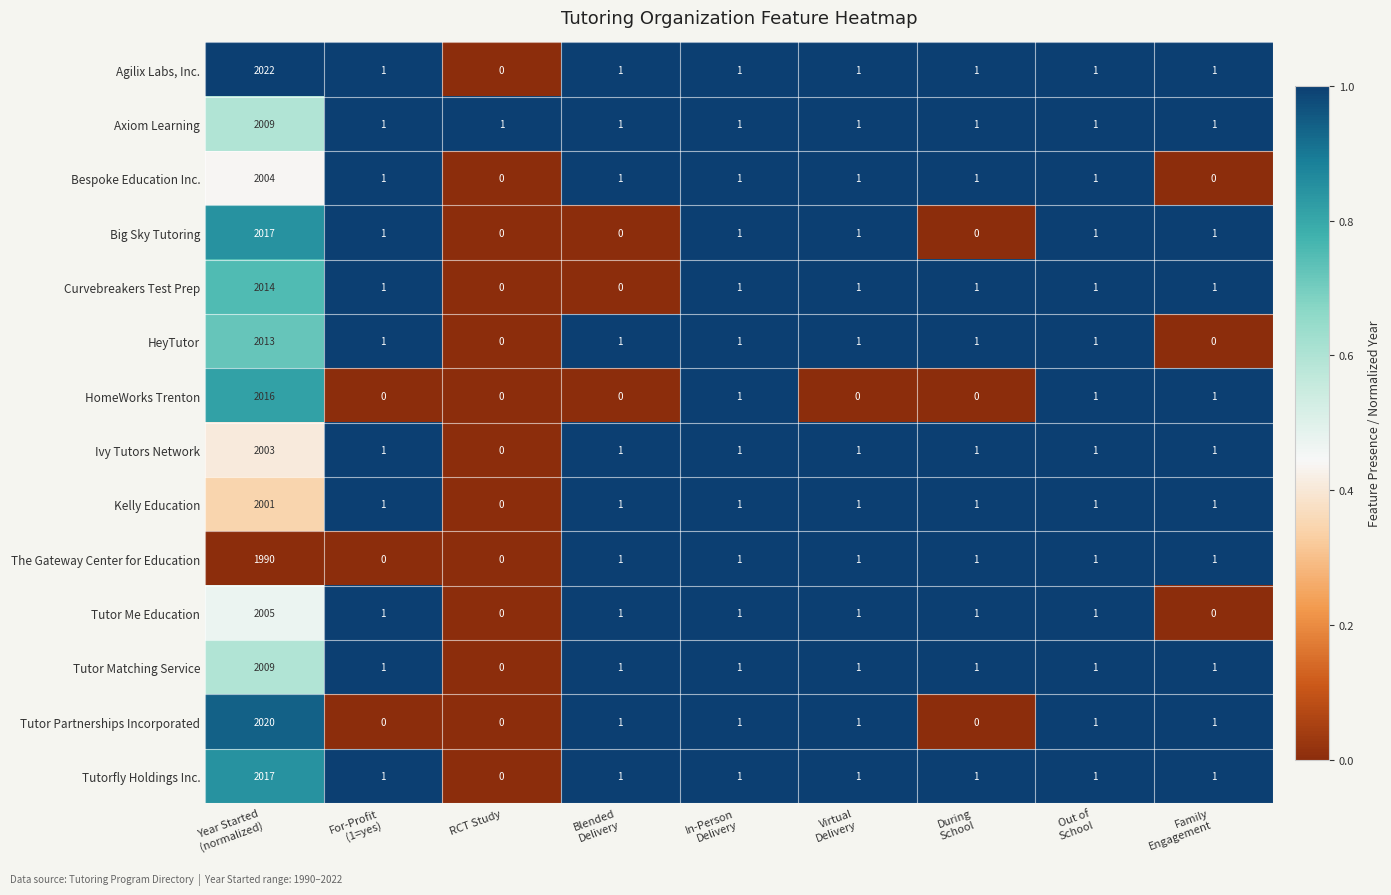

Which series has the largest total across all categories?

Agilix Labs, Inc.